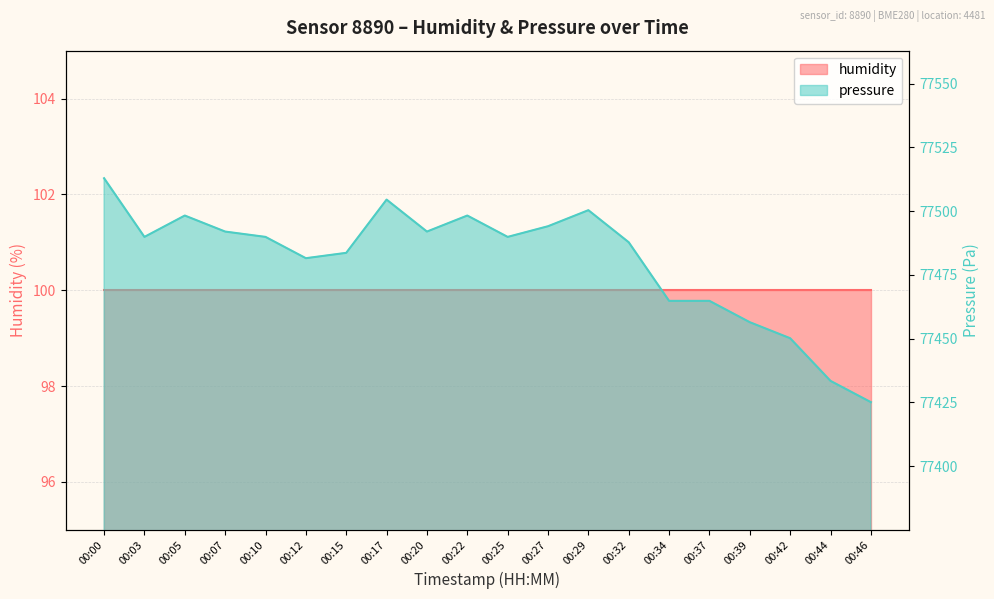

What is the difference between the maximum and minimum values?

87.8